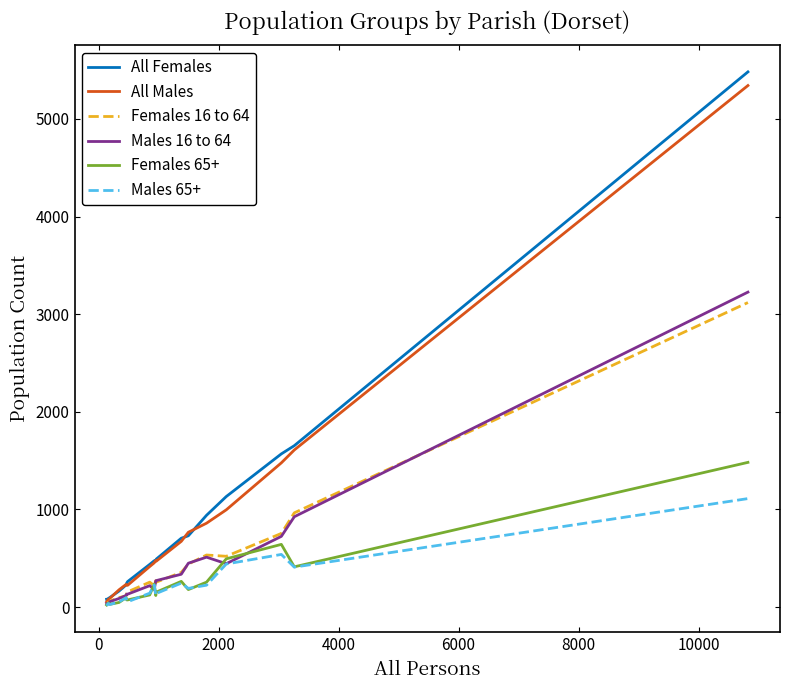

What is the maximum value shown in the chart?

5482